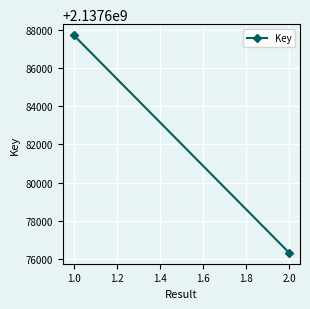

Count the values in the range 2137676336 to 2137687713.

2